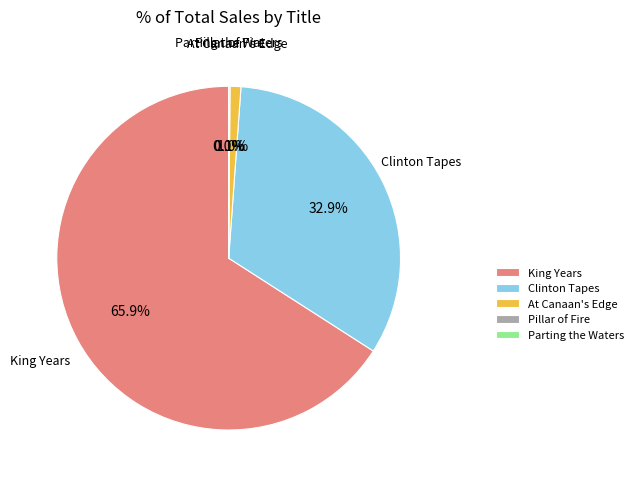

Which category accounts for the majority?

King Years